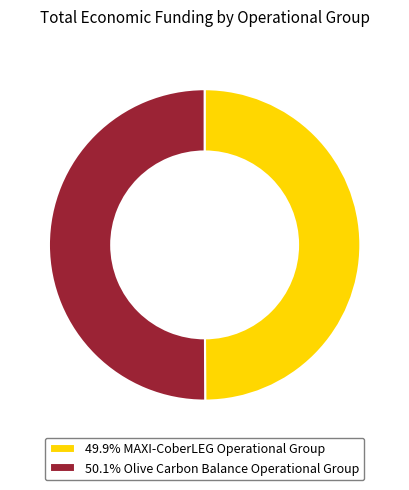

How many slices are in this pie chart?

2